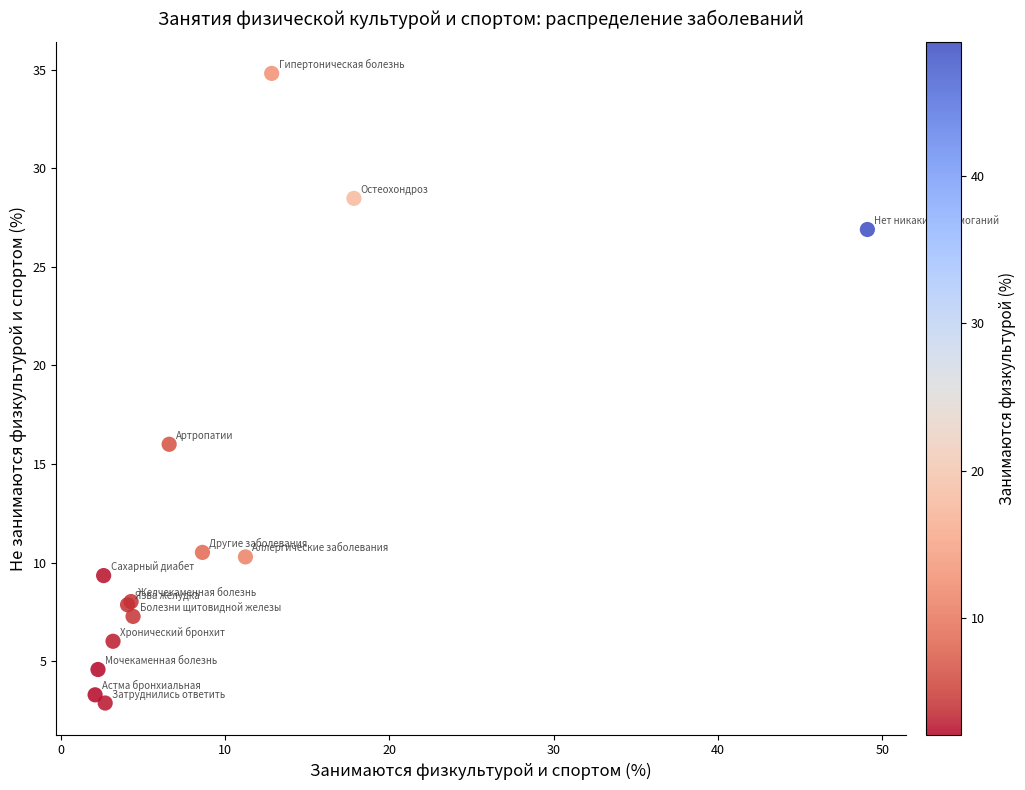

What Y value in the scatter plot is closest to 18?

16.0